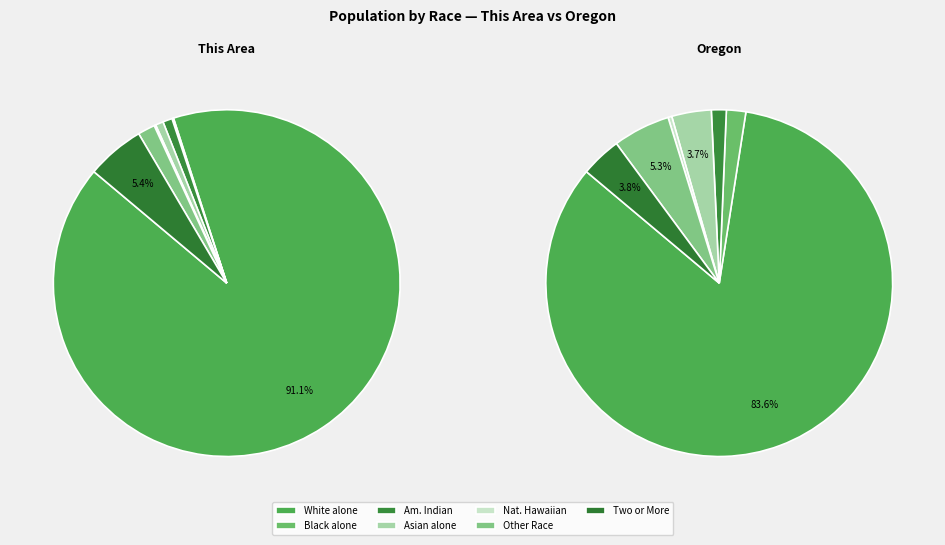

Rank the categories by value from lowest to highest.

Black or African American alone, Native Hawaiian and Other Pacific Islander, Asian alone, American Indian and Alaska Native, Some Other Race alone, Two or More Races, White alone